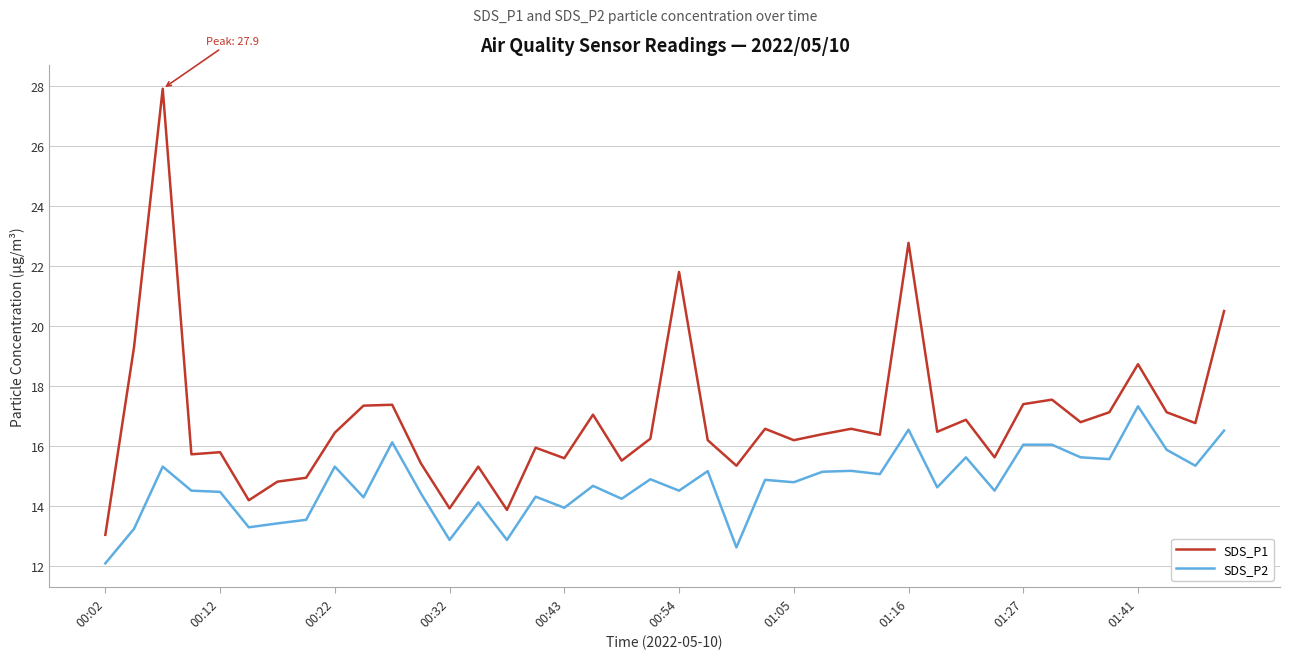

List the series in order of their overall mean, lowest first.

SDS_P2, SDS_P1